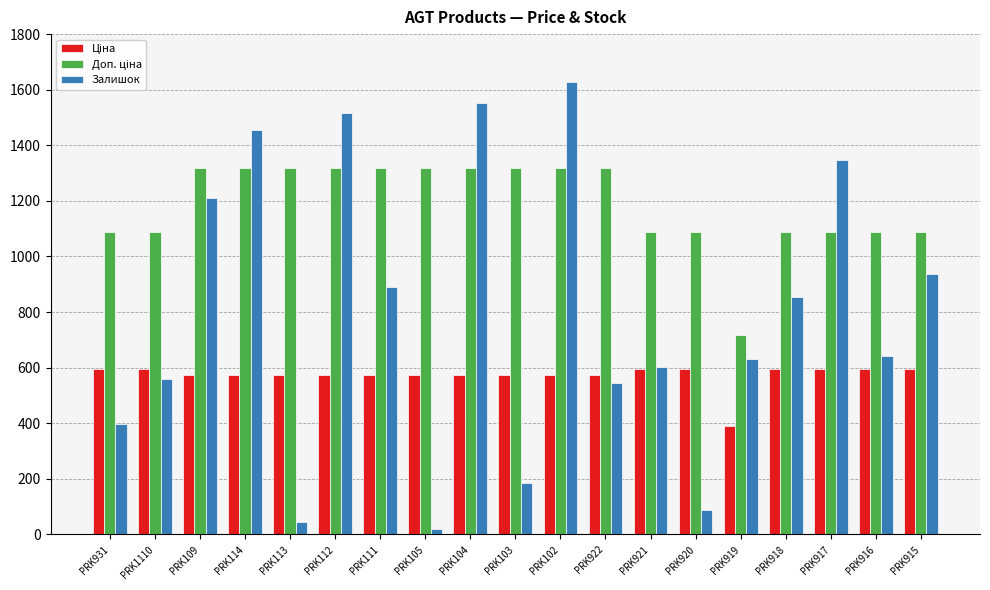

What is the label of the 8th bar from the left?

PRK105